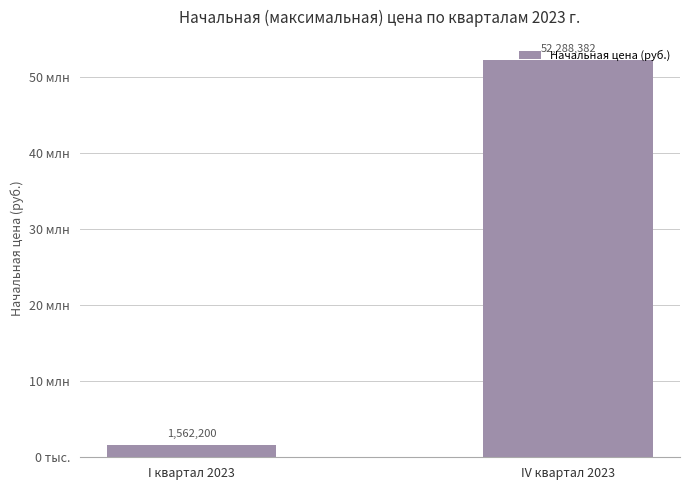

At which label does the data first exceed 52288382?

IV квартал 2023